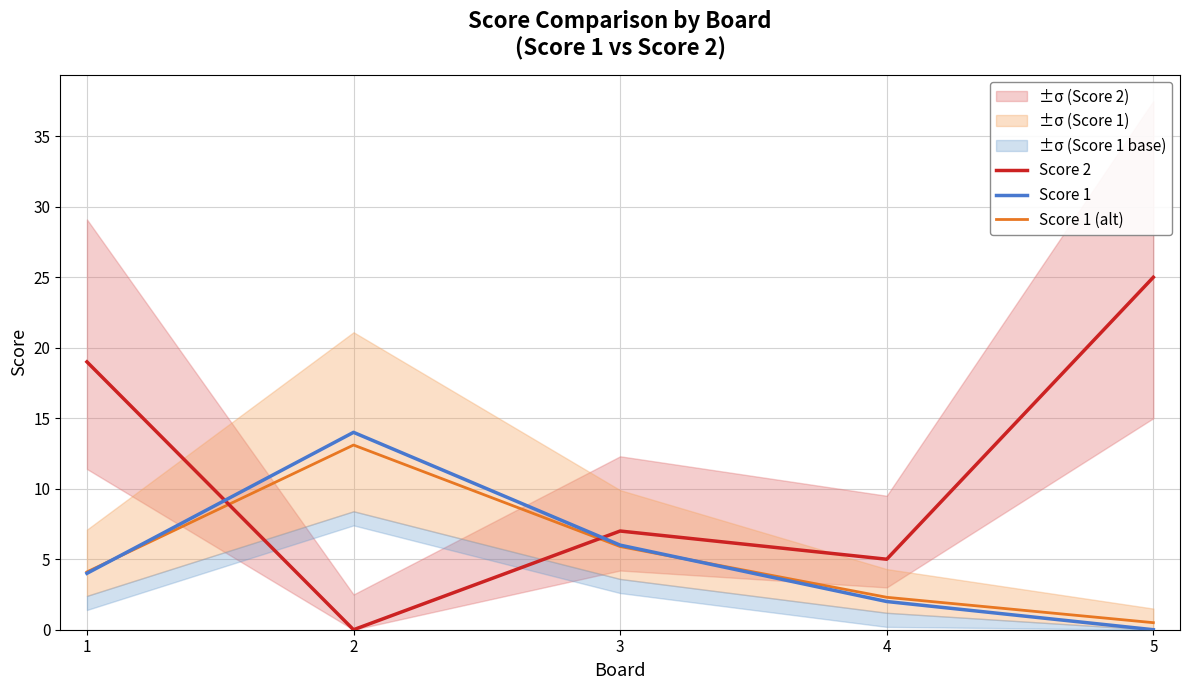

How many lines are shown in the chart?

3